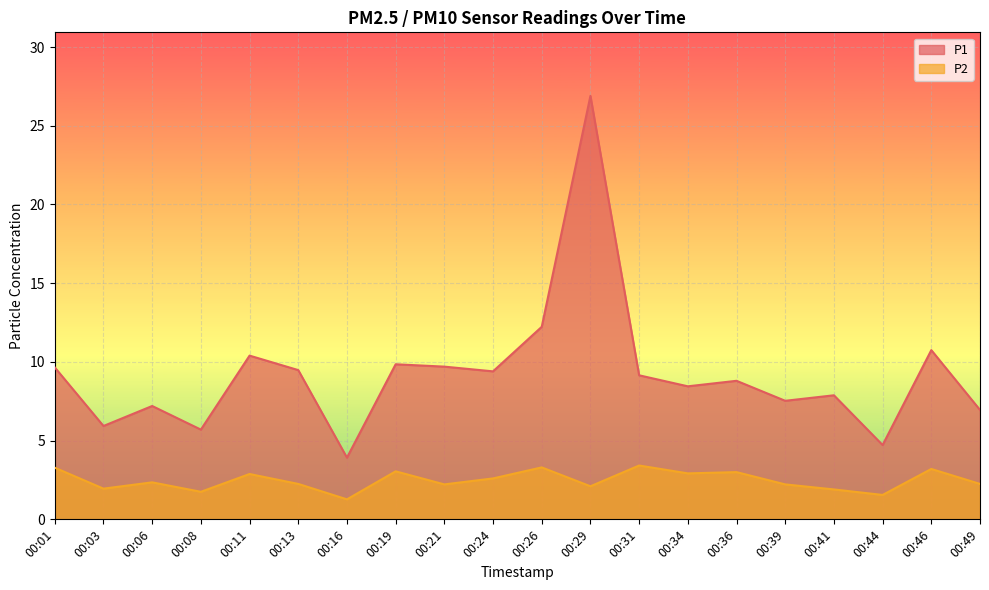

Where does the P2 series first go above 2?

00:01